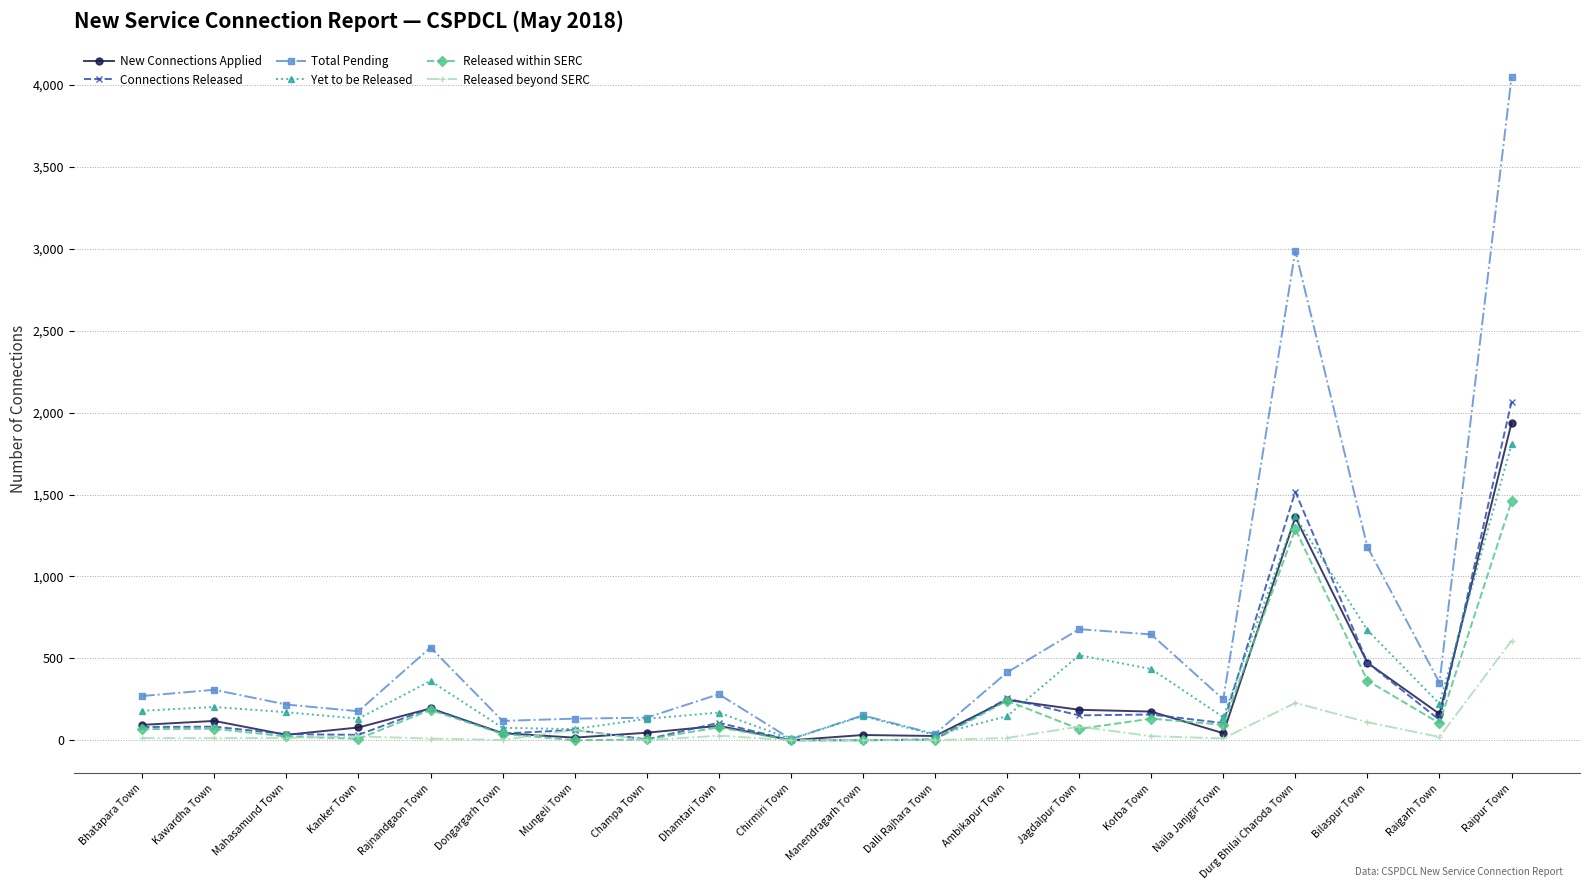

What is the sum of all Released beyond SERC values?

1267